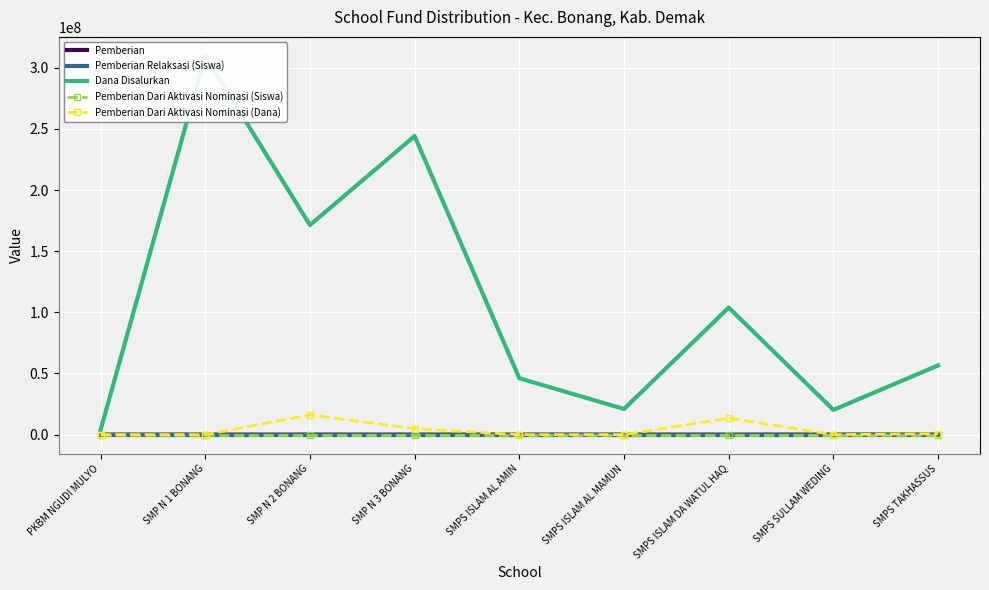

Is the value of Pemberian at SMP N 1 BONANG greater than the value of Pemberian Relaksasi (Siswa) at SMPS ISLAM AL MAMUN?

Yes